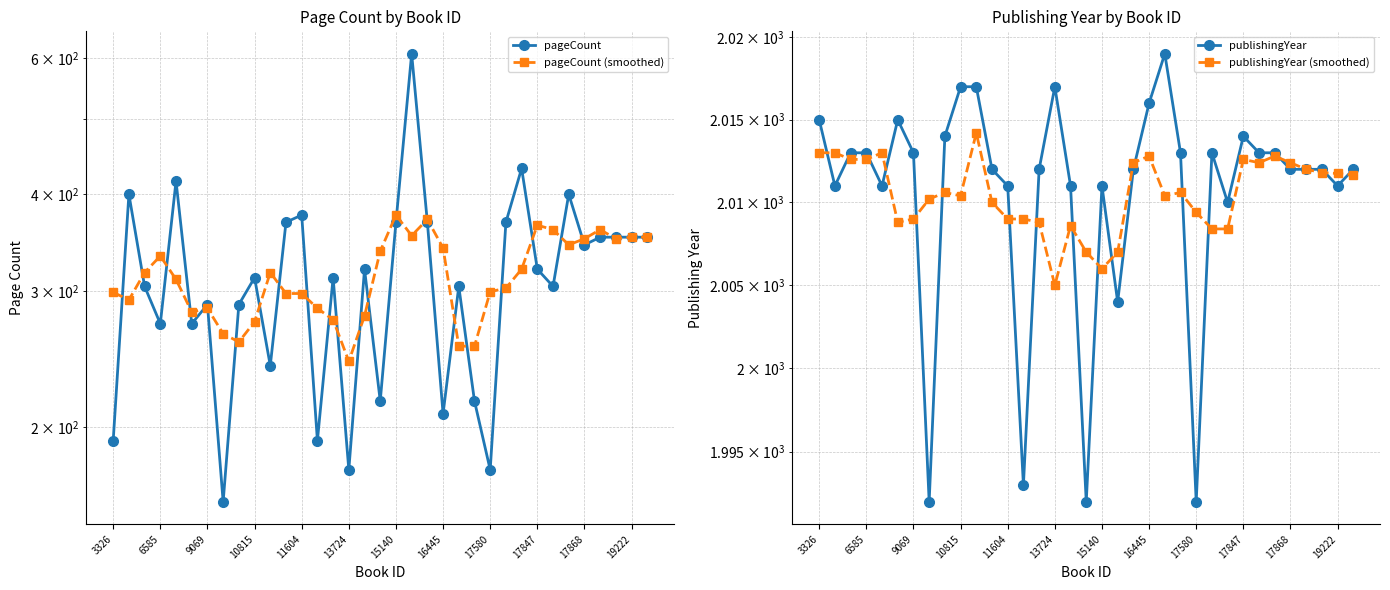

Which series changed the most between 20 and 27?

pageCount